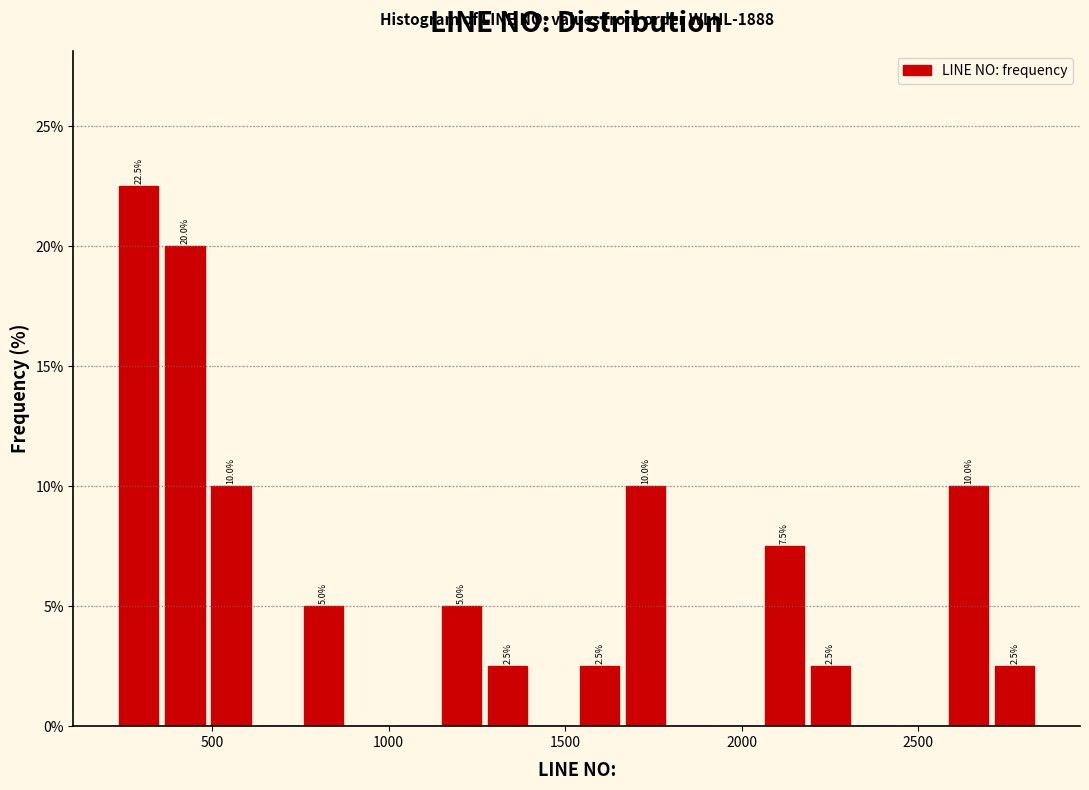

Around what value on the x-axis is the tallest bar? Give the approximate position of its centre, as read against the axis.

300